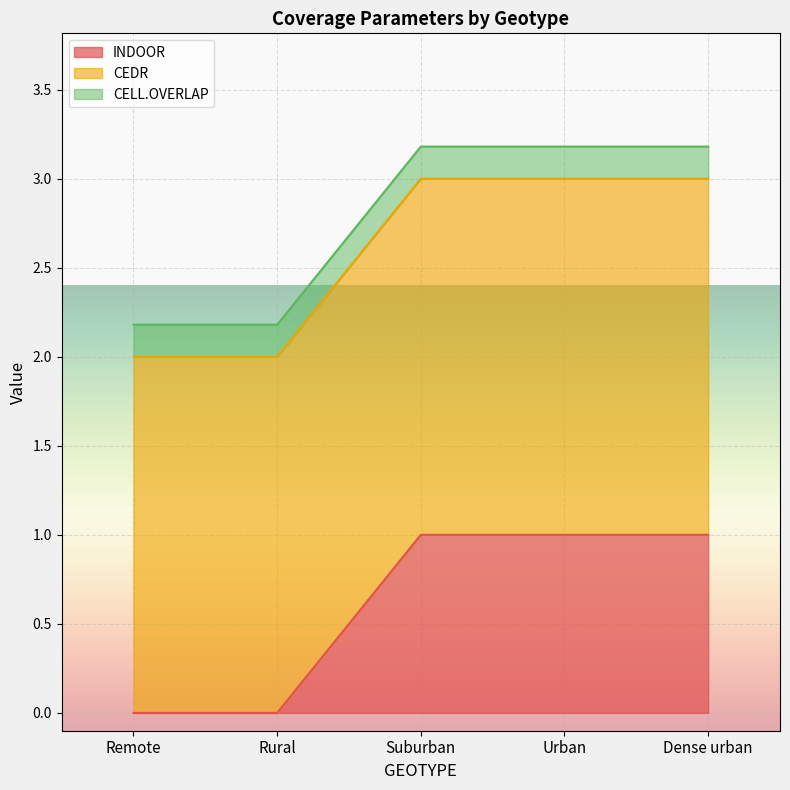

How many lines are shown in the chart?

3